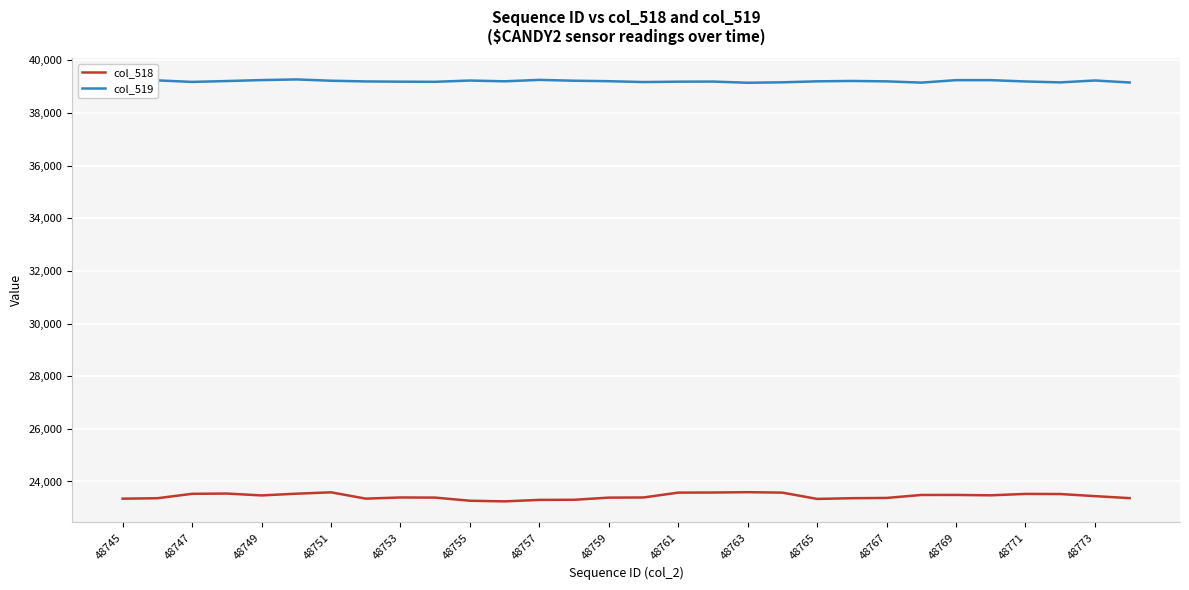

Which series has the largest range (max minus min)?

col_518